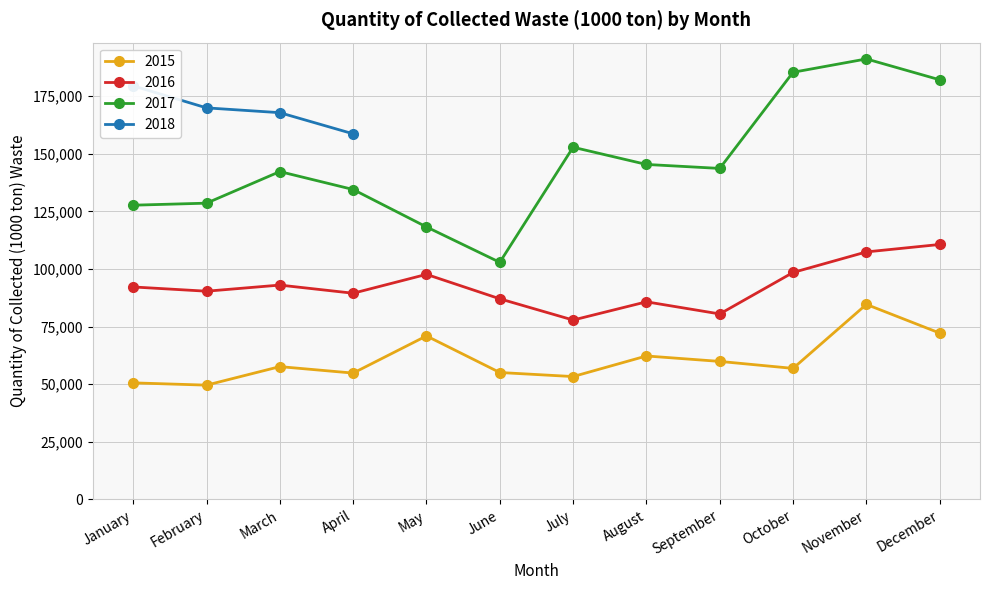

True or false: 2017 has a value of 212886.0 at March.

False